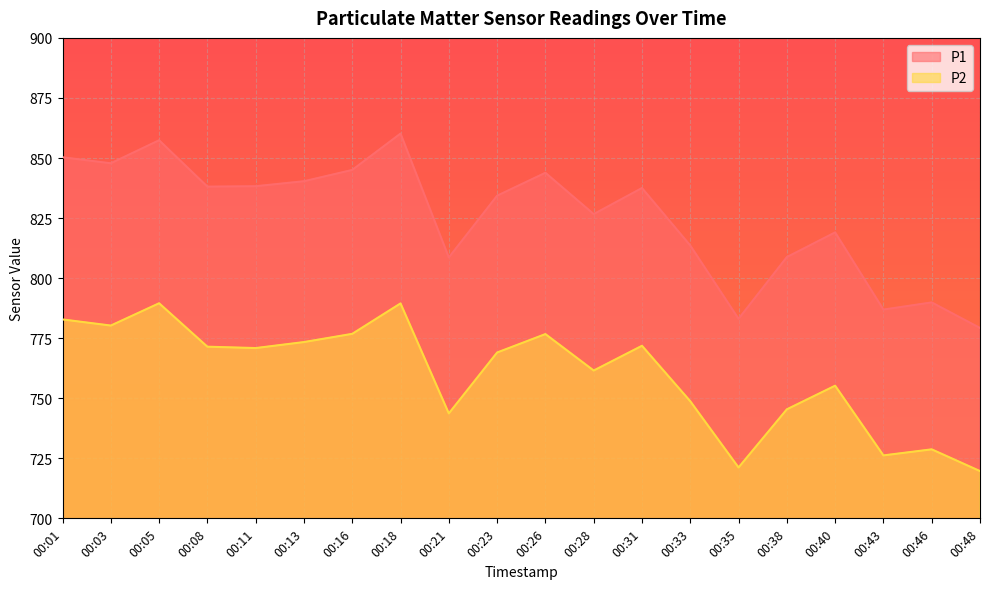

What is the difference between the P2 values at 00:33 and 00:18?

40.7